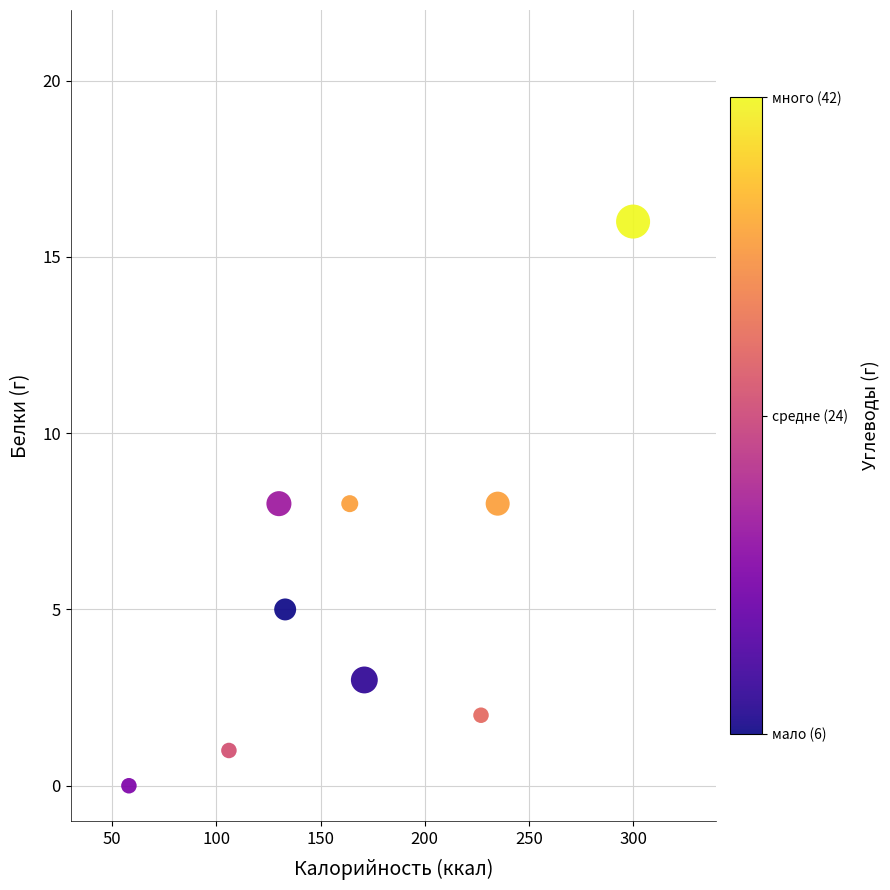

What is the average X value?

169